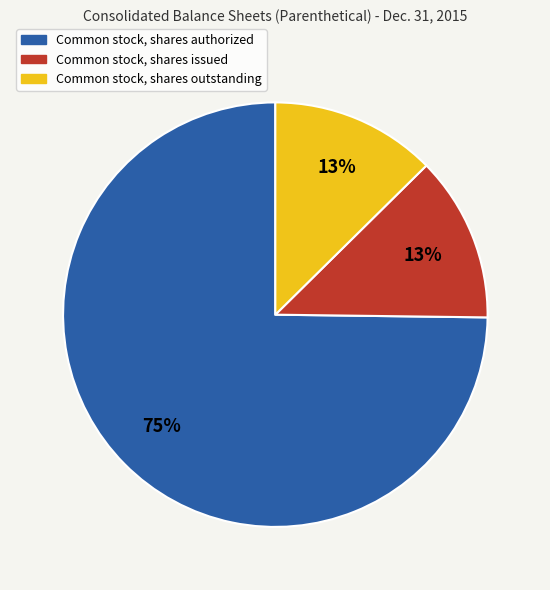

The Common stock, shares authorized slice represents 81% of the pie. True or false?

False